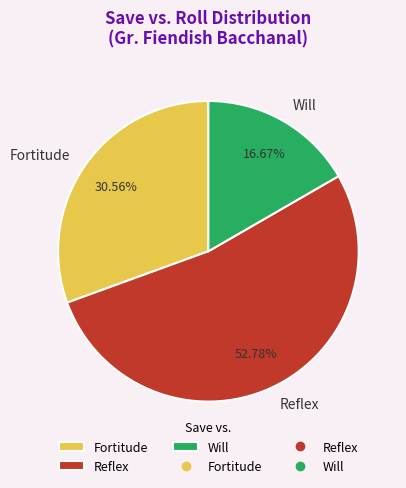

Is it true that Will is 17% of the pie?

True